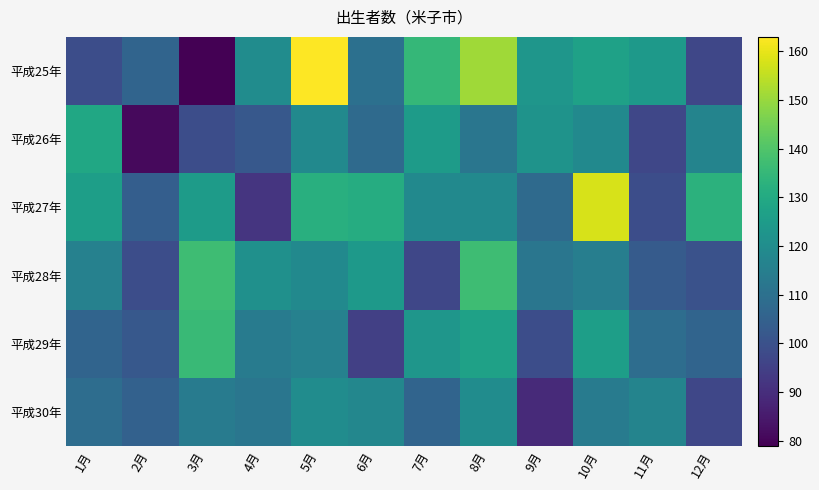

Reading left to right, what are all the values shown in this chart?

平成25年: 1月=99	2月=106	3月=79	4月=120	5月=163	6月=110	7月=135	8月=151	9月=123	10月=127	11月=124	12月=97
平成26年: 1月=129	2月=81	3月=99	4月=102	5月=119	6月=108	7月=125	8月=112	9月=122	10月=119	11月=97	12月=117
平成27年: 1月=126	2月=104	3月=125	4月=92	5月=132	6月=131	7月=119	8月=119	9月=108	10月=158	11月=99	12月=133
平成28年: 1月=116	2月=99	3月=137	4月=121	5月=119	6月=124	7月=97	8月=137	9月=112	10月=115	11月=103	12月=100
平成29年: 1月=106	2月=102	3月=136	4月=114	5月=116	6月=95	7月=123	8月=127	9月=99	10月=126	11月=109	12月=106
平成30年: 1月=109	2月=105	3月=114	4月=112	5月=120	6月=118	7月=106	8月=120	9月=89	10月=114	11月=117	12月=97